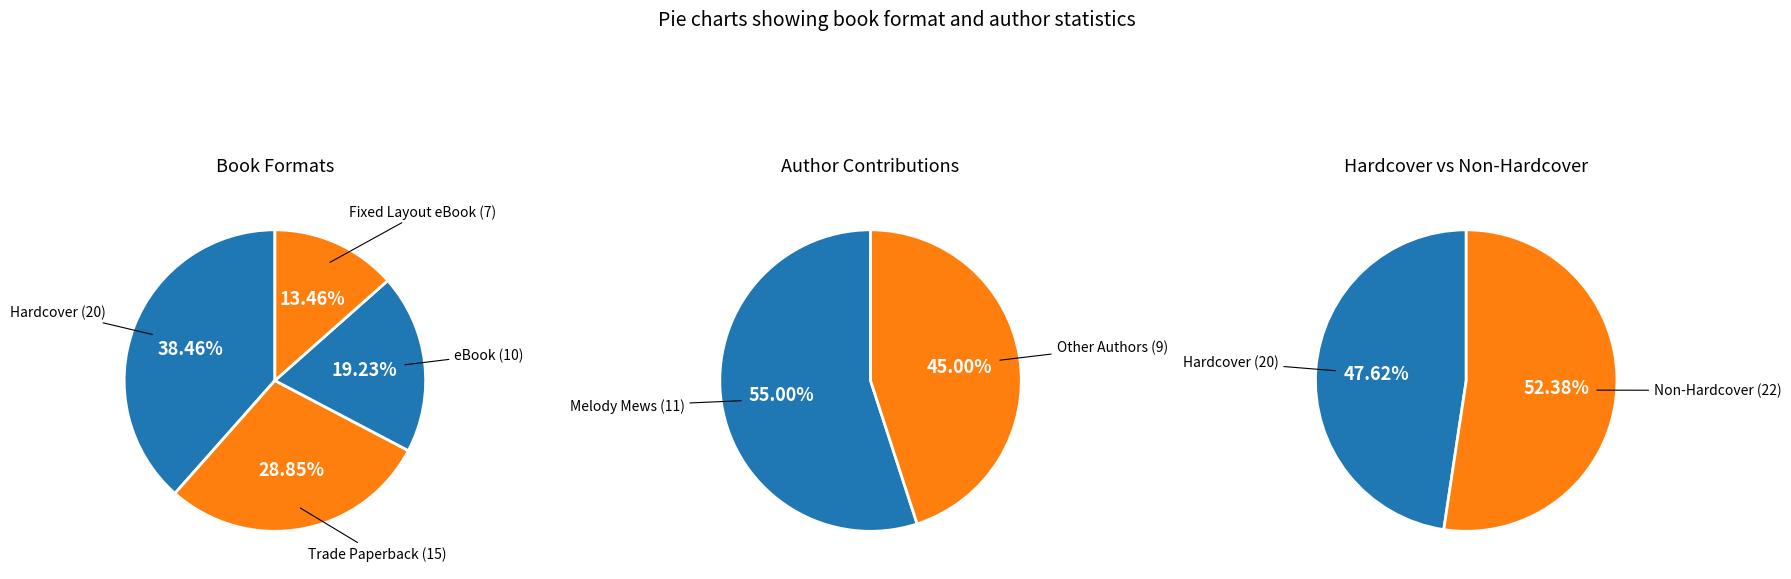

Count the number of slices in the pie.

4